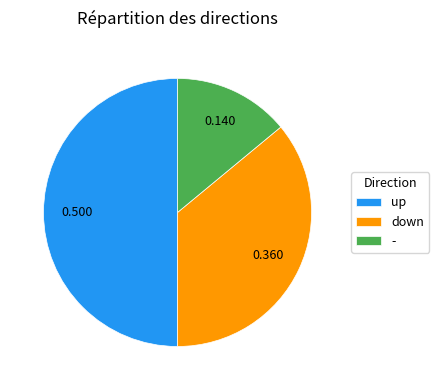

Does - account for over 50% of the chart?

No